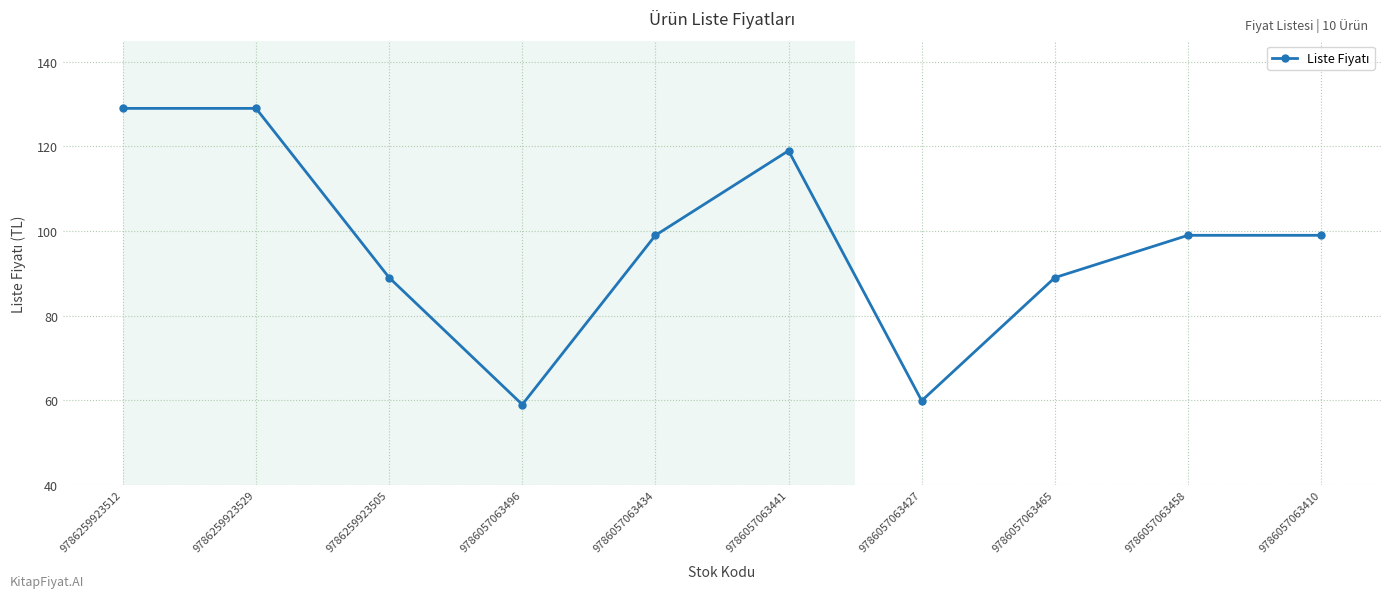

What position from the left is 9786057063434?

5